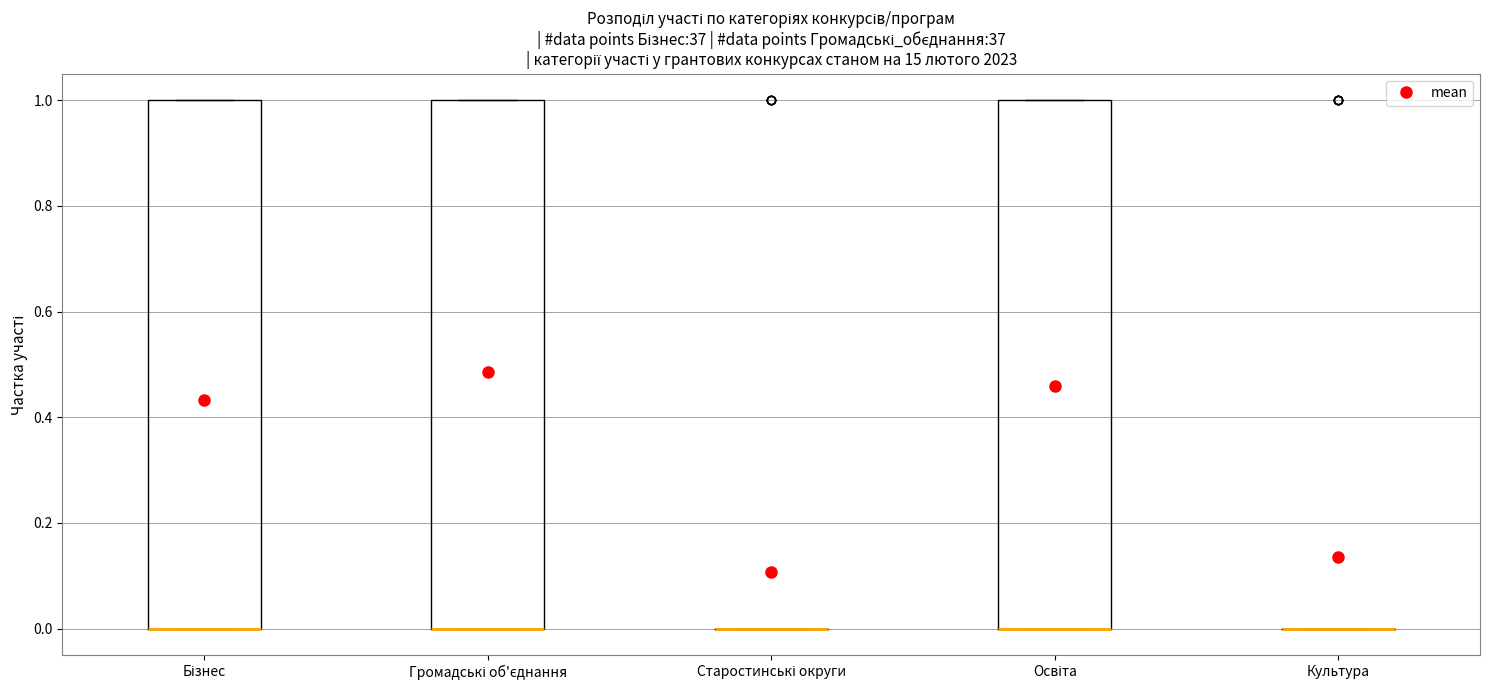

Where is the upper edge of the box for Бізнес on the y-axis? The values are not printed on the chart, so give them approximately, as read against the axis.

1